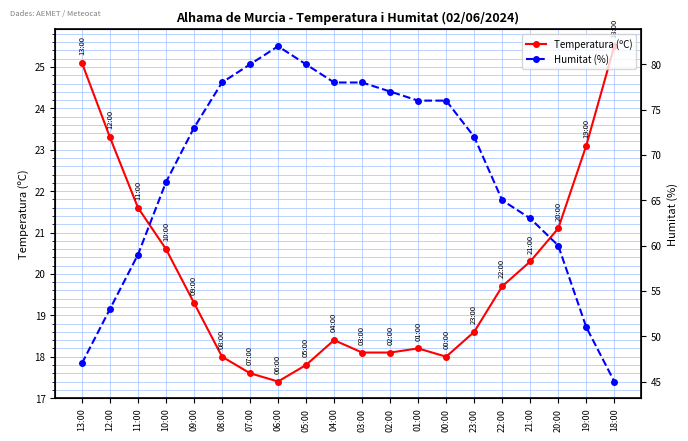

At which label does Humitat (%) reach its minimum?

18:00